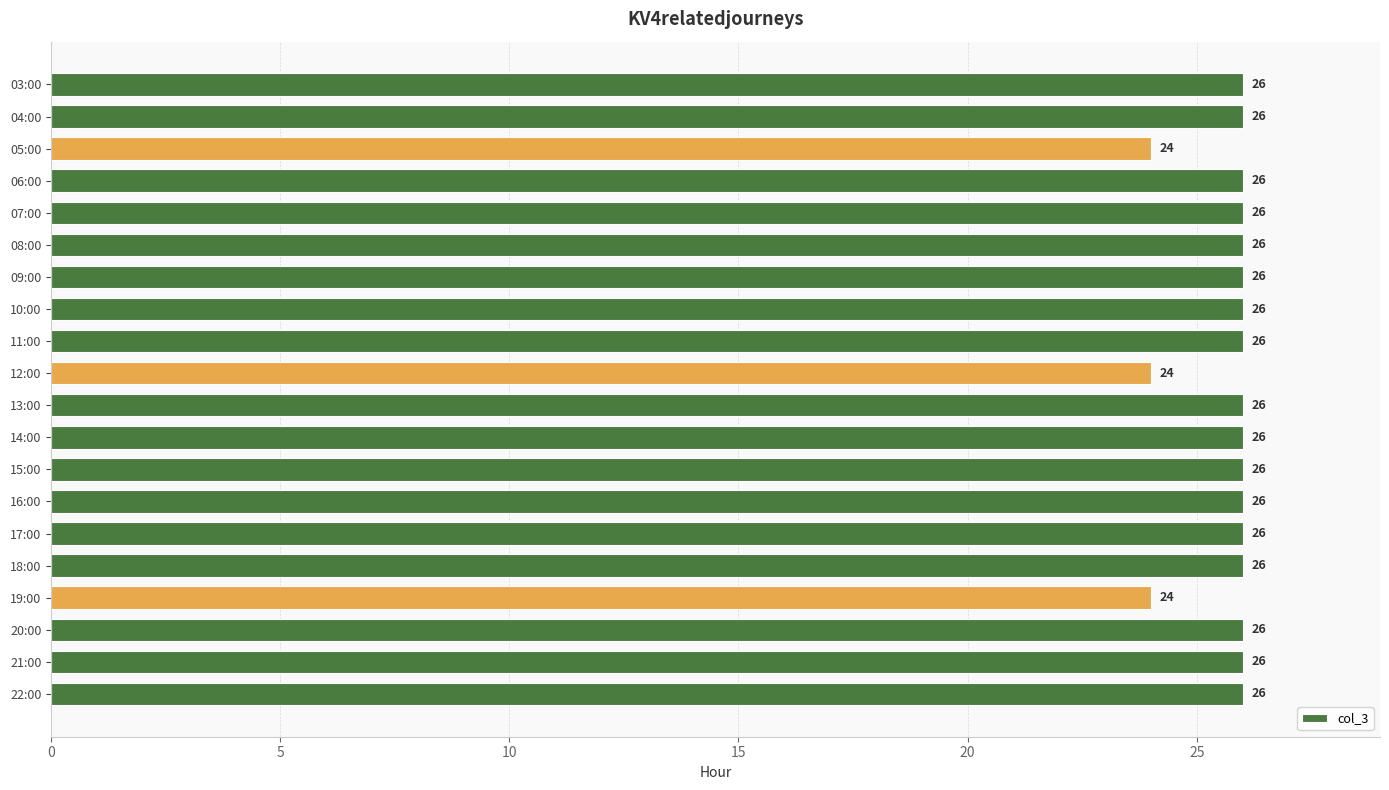

The chart shows a value of 26 at 08:00. True or false?

True